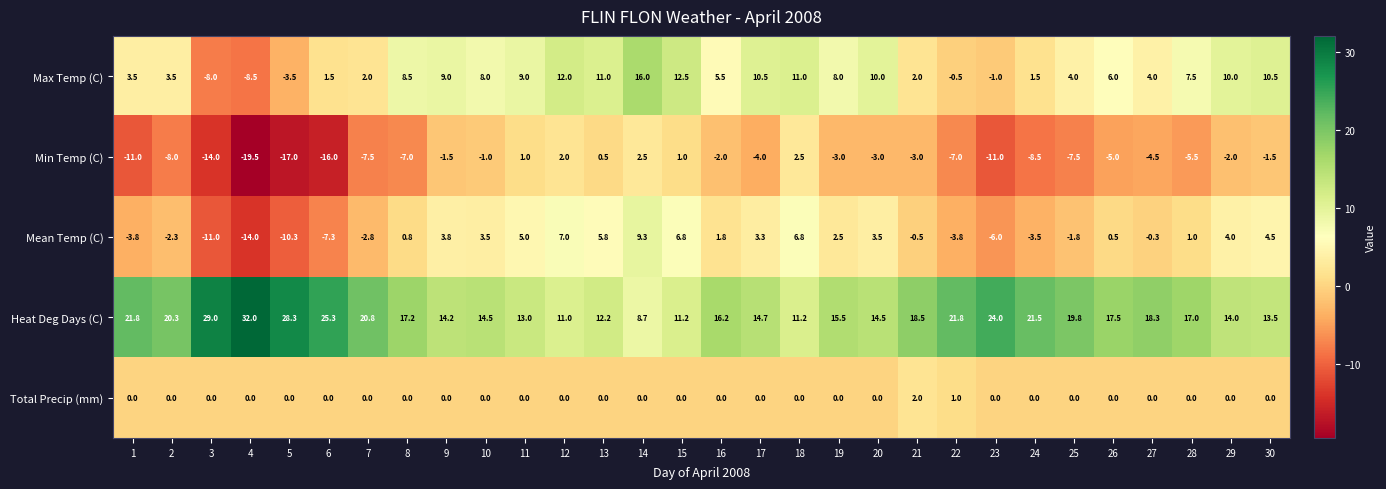

Is it true that Min Temp (C) equals -31.1 at 4?

False